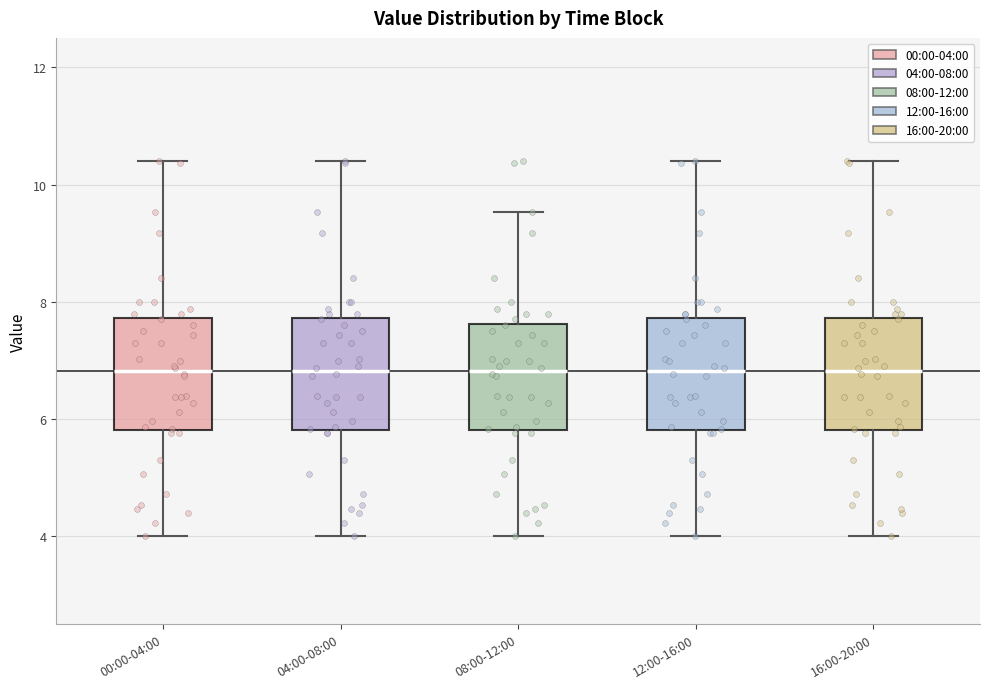

Reading left to right, read every box against the y-axis: the position of its median line, the range the box covers, and the ends of its whiskers. The values are not printed on the chart, so give them approximately, as read against the axis.

00:00-04:00: median 6.8, box 5.8 to 7.8, whiskers 4.0 to 10.4
04:00-08:00: median 6.8, box 5.8 to 7.8, whiskers 4.0 to 10.4
08:00-12:00: median 6.8, box 5.8 to 7.6, whiskers 4.0 to 9.6
12:00-16:00: median 6.8, box 5.8 to 7.8, whiskers 4.0 to 10.4
16:00-20:00: median 6.8, box 5.8 to 7.8, whiskers 4.0 to 10.4